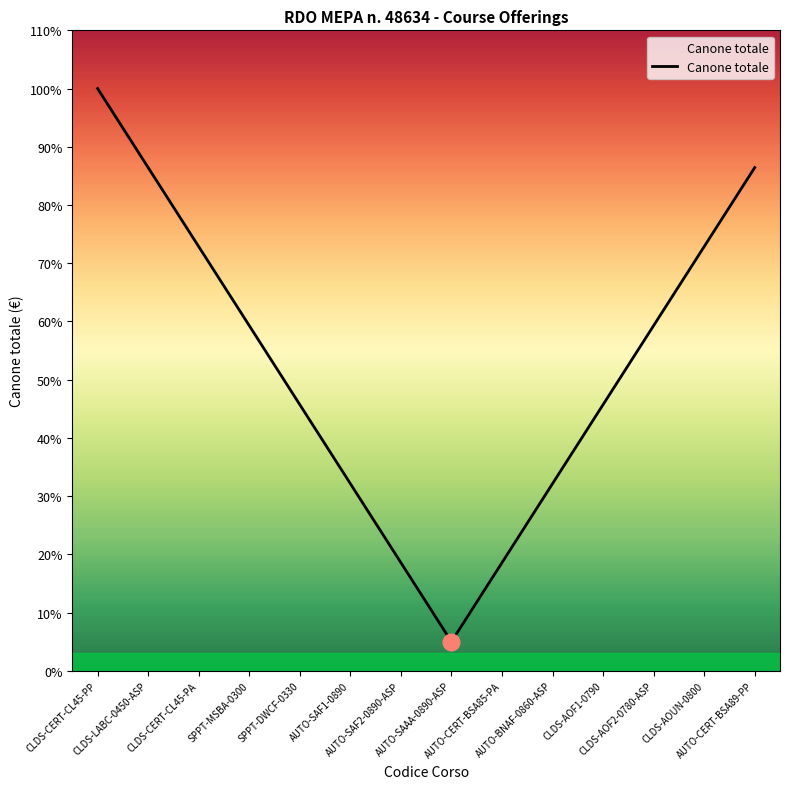

True or false: there are more than 0 points higher than both neighbors.

False